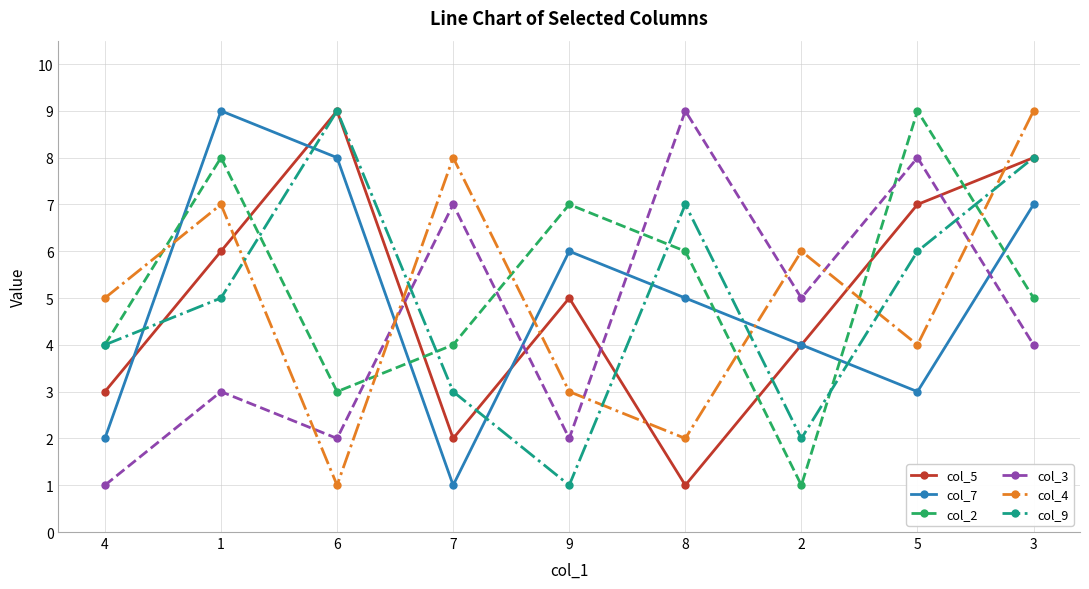

At 1, list the series in order from largest to smallest.

col_7, col_2, col_4, col_5, col_9, col_3